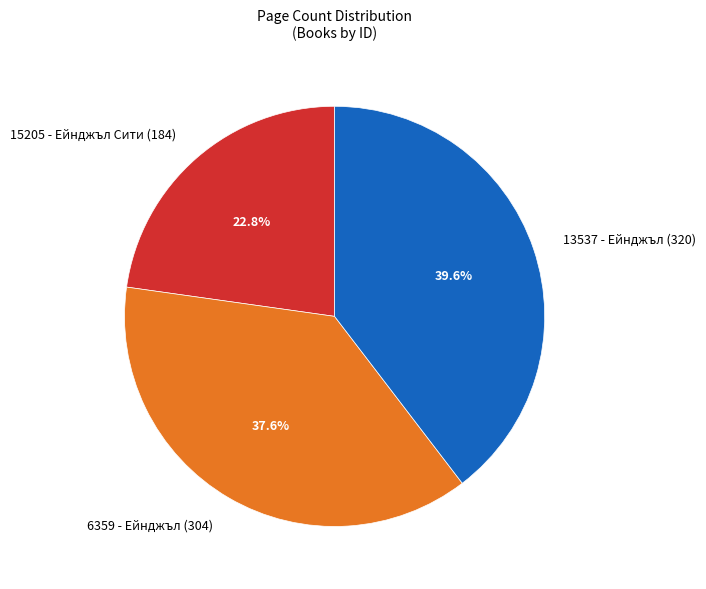

To the nearest percent, what is the difference between the 6359 - Ейнджъл (304) and 13537 - Ейнджъл (320) slice percentages?

2%